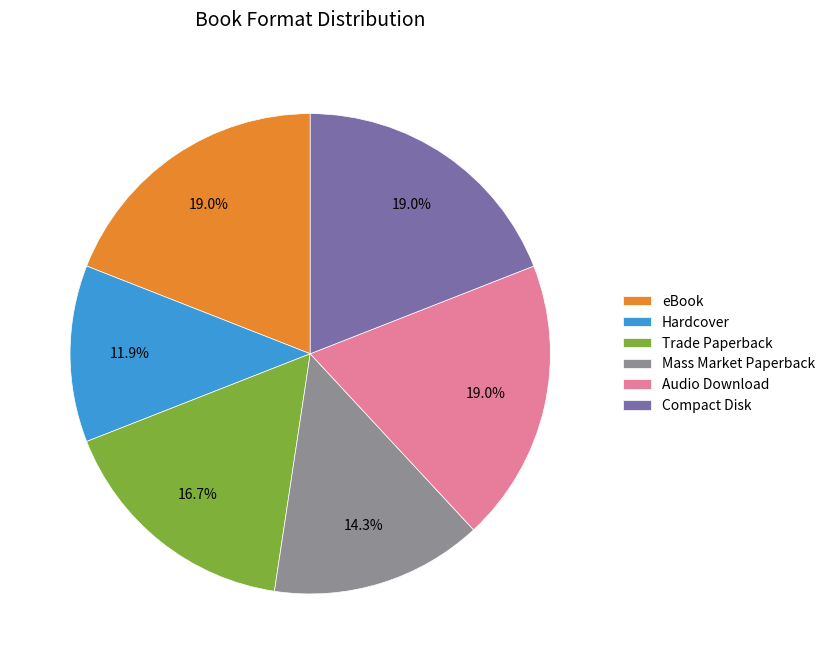

How many slices are in this pie chart?

6